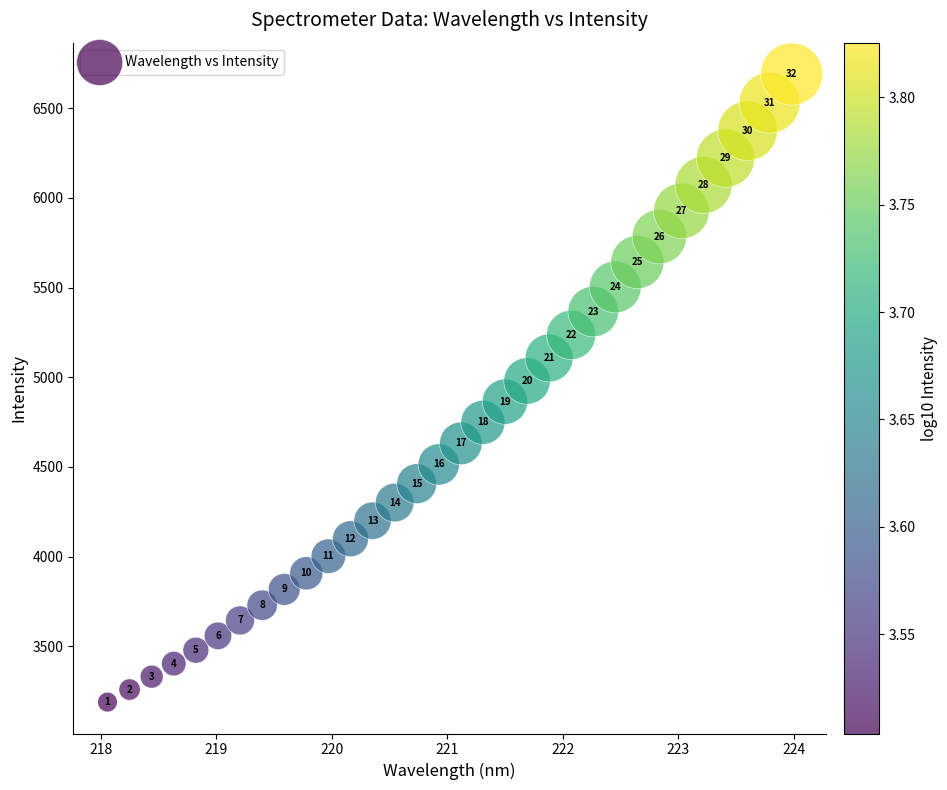

What Y value in the scatter plot is closest to 4939?

4979.6